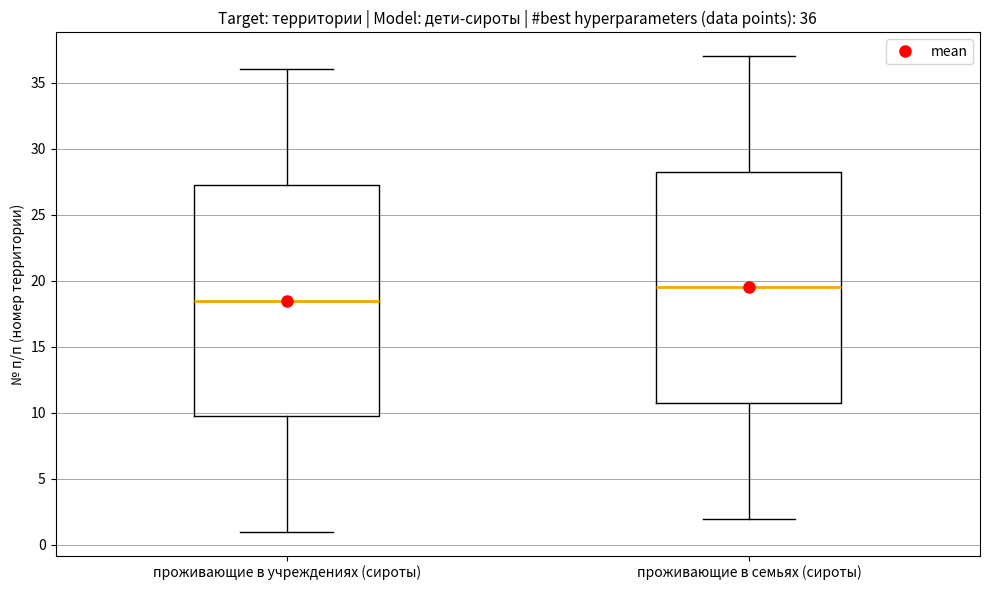

Which box's median line is the lowest?

проживающие в учреждениях (сироты)